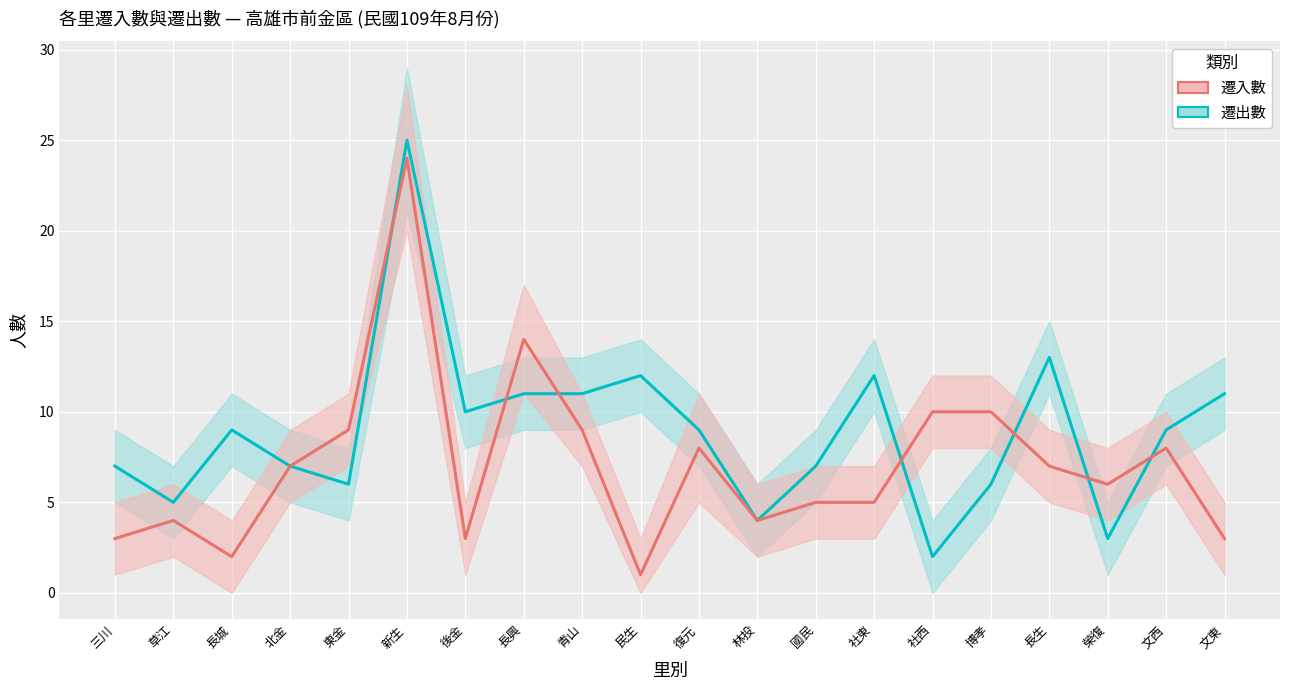

Which series has the largest total across all categories?

遷出數